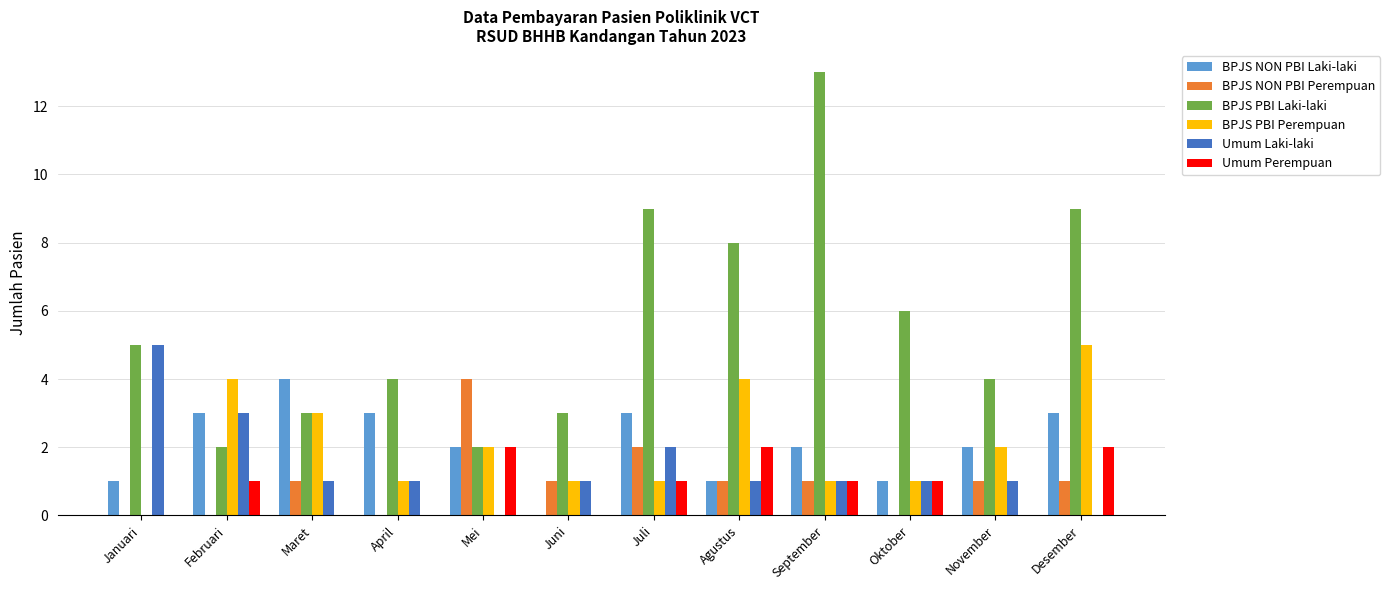

Which series changed the most between Januari and Mei?

Umum Laki-laki